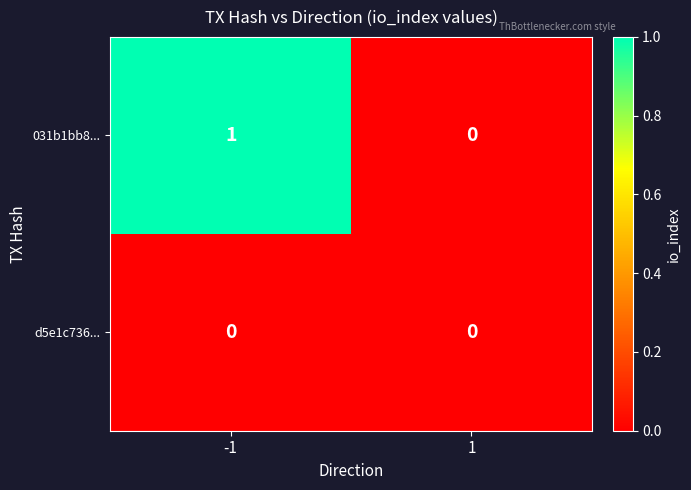

How many series are shown in this chart?

2